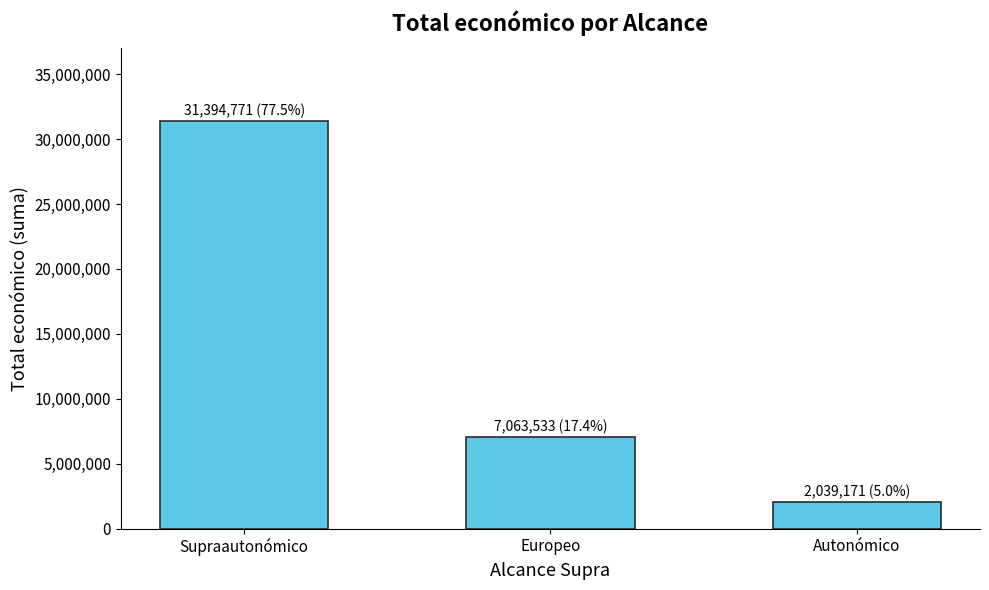

How many categories are shown in the chart?

3